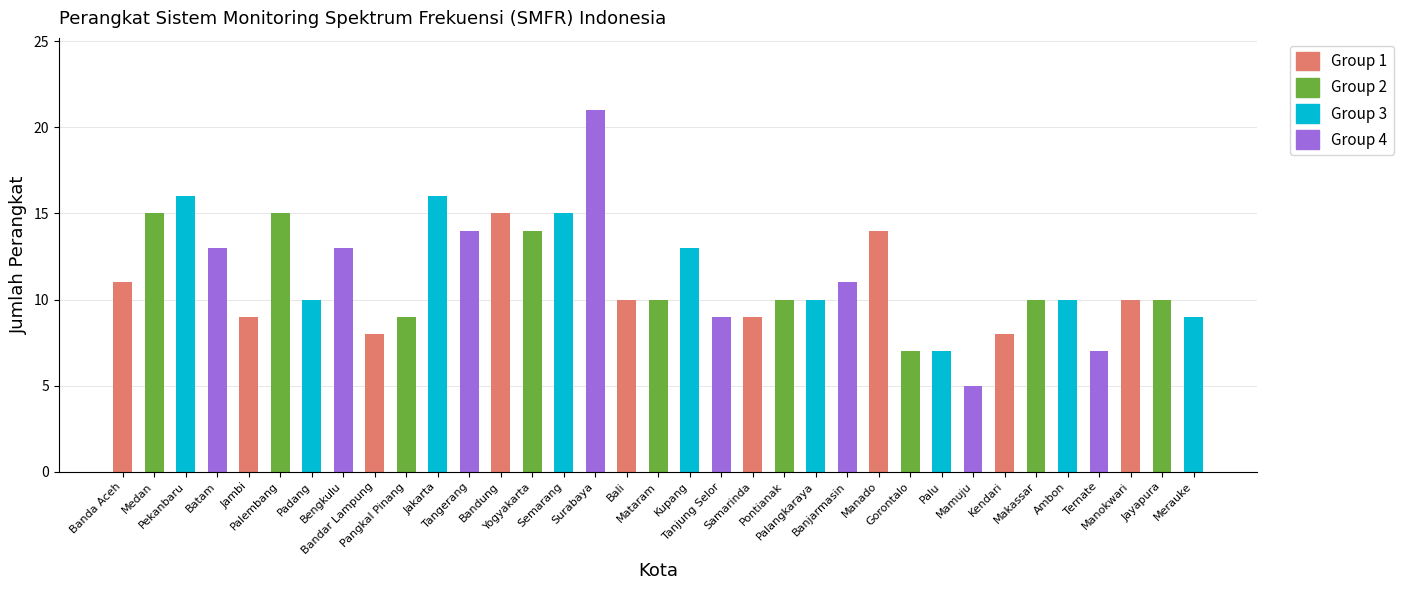

What is the label of the 7th bar from the right?

Kendari